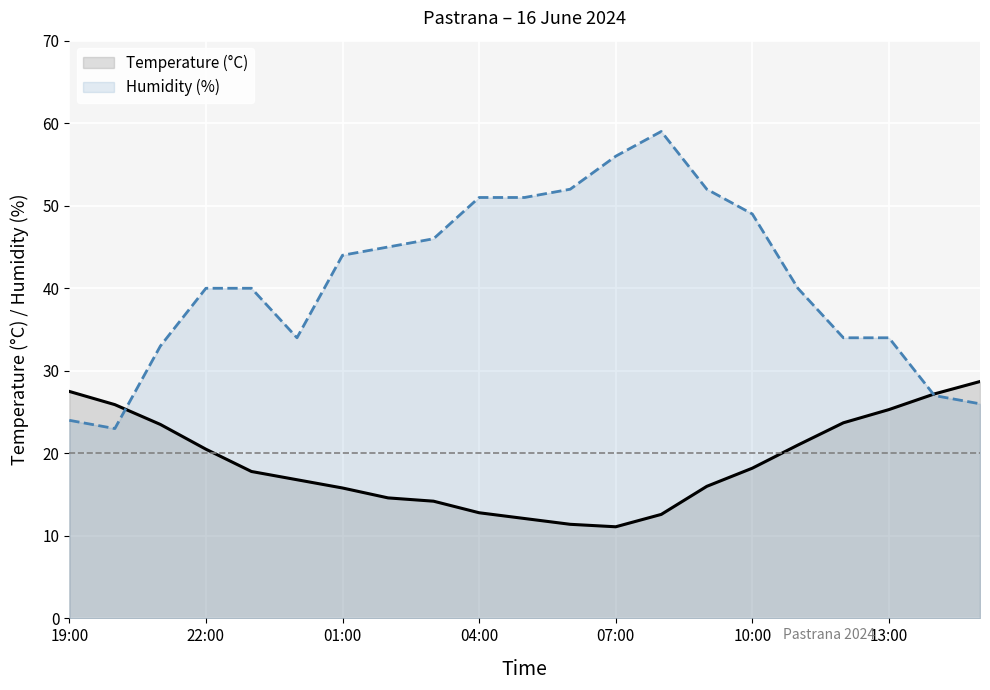

Which has a higher value, 7 or 16?

16